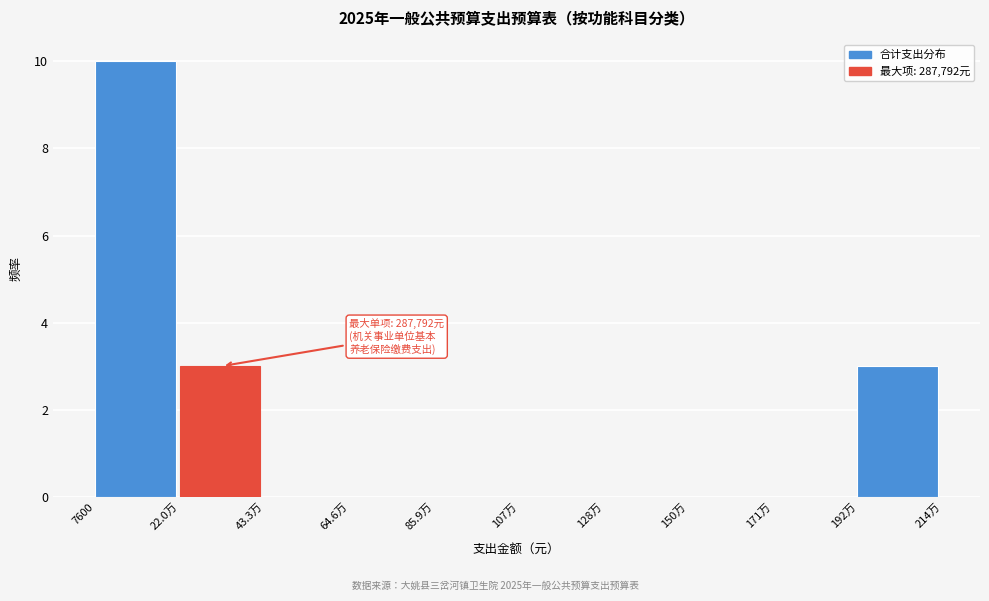

Reading right to left, extract all data points from this chart.

192万=3	171万=0	150万=0	128万=0	107万=0	85.9万=0	64.6万=0	43.3万=0	22.0万=3	7600=10